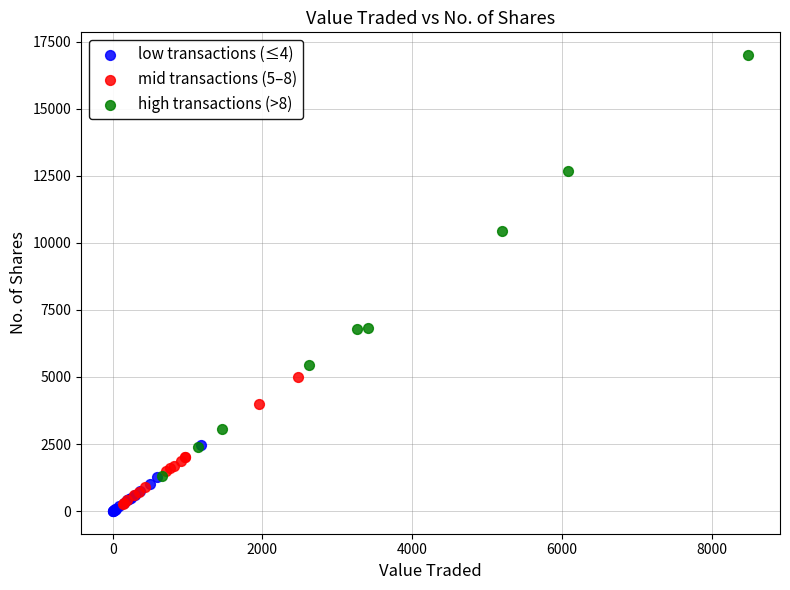

Which series contains the highest Y value?

high transactions (>8)